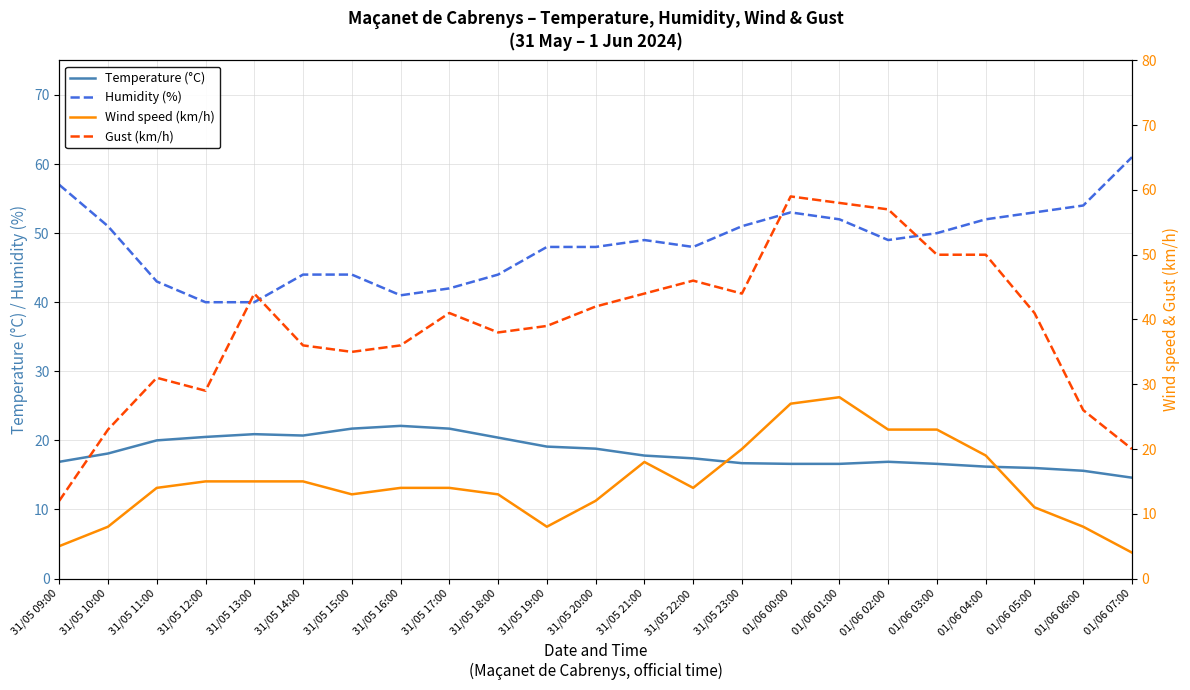

Which category has the lowest value across all series?

01/06 07:00